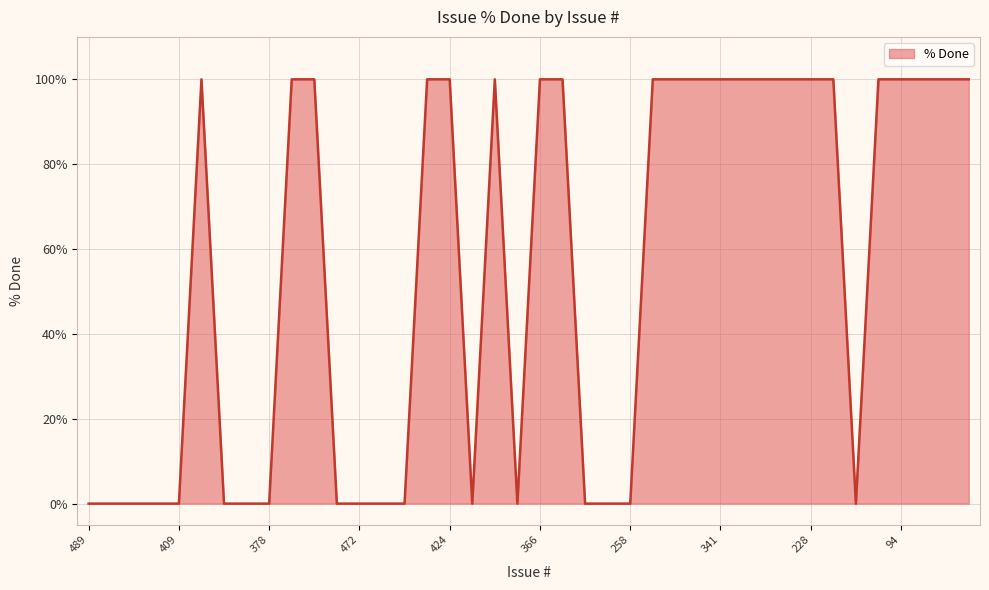

How many values are between 0 and 100?

40